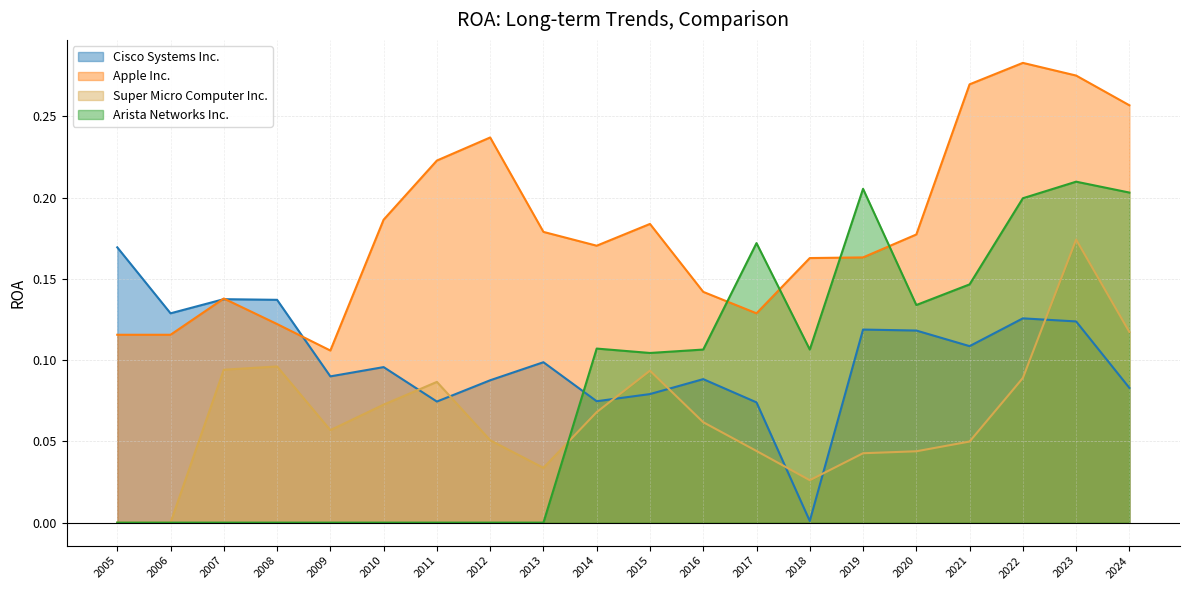

The value of Super Micro Computer Inc. at 2018 is 0.0. True or false?

True